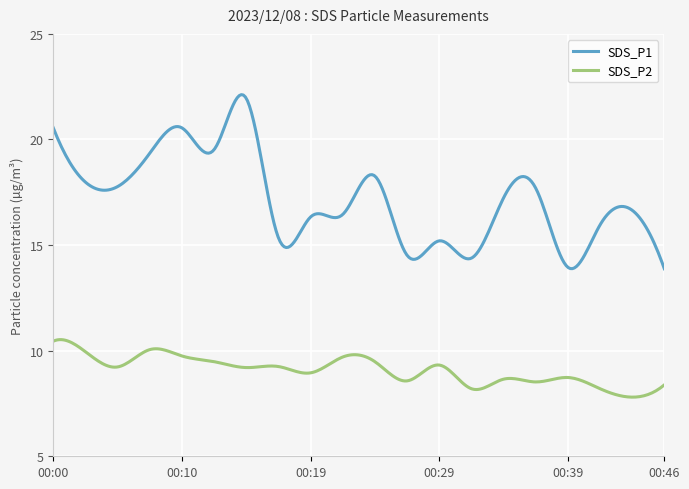

What are all the series names shown in the legend?

SDS_P1, SDS_P2